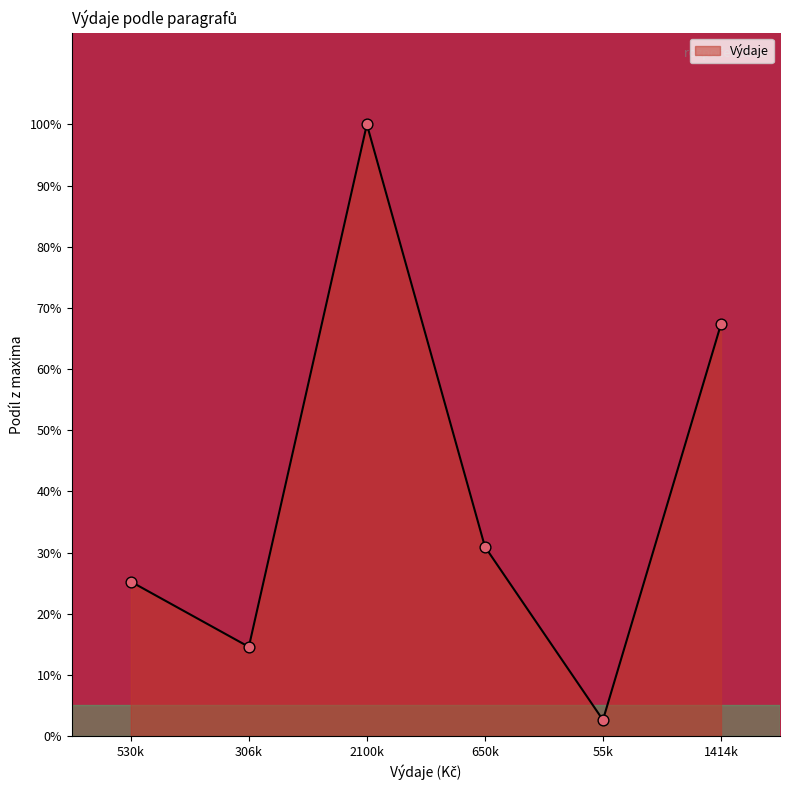

What is the change in value from 530k to 306k?

-10.7